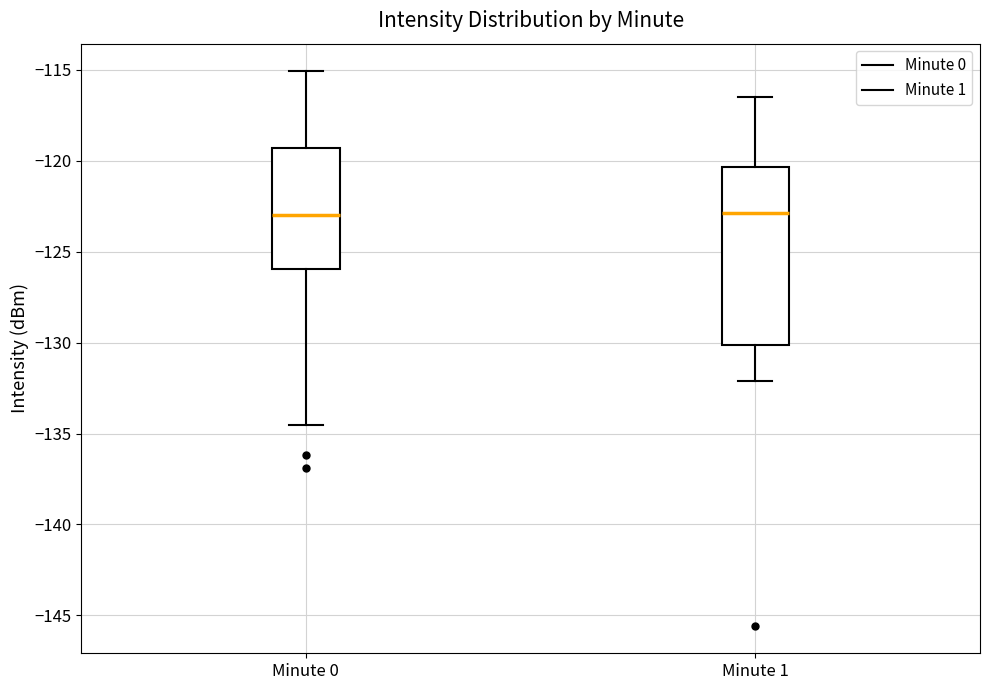

Reading left to right, read every box against the y-axis: the position of its median line, the range the box covers, and the ends of its whiskers. The values are not printed on the chart, so give them approximately, as read against the axis.

Minute 0: median -123.0, box -126.0 to -119.5, whiskers -134.5 to -115.0
Minute 1: median -123.0, box -130.0 to -120.5, whiskers -132.0 to -116.5